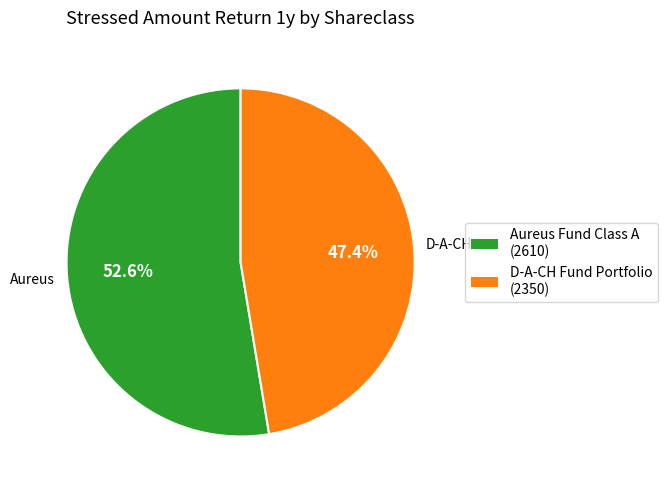

To the nearest percent, what is the difference between the largest and smallest slice percentages?

5%